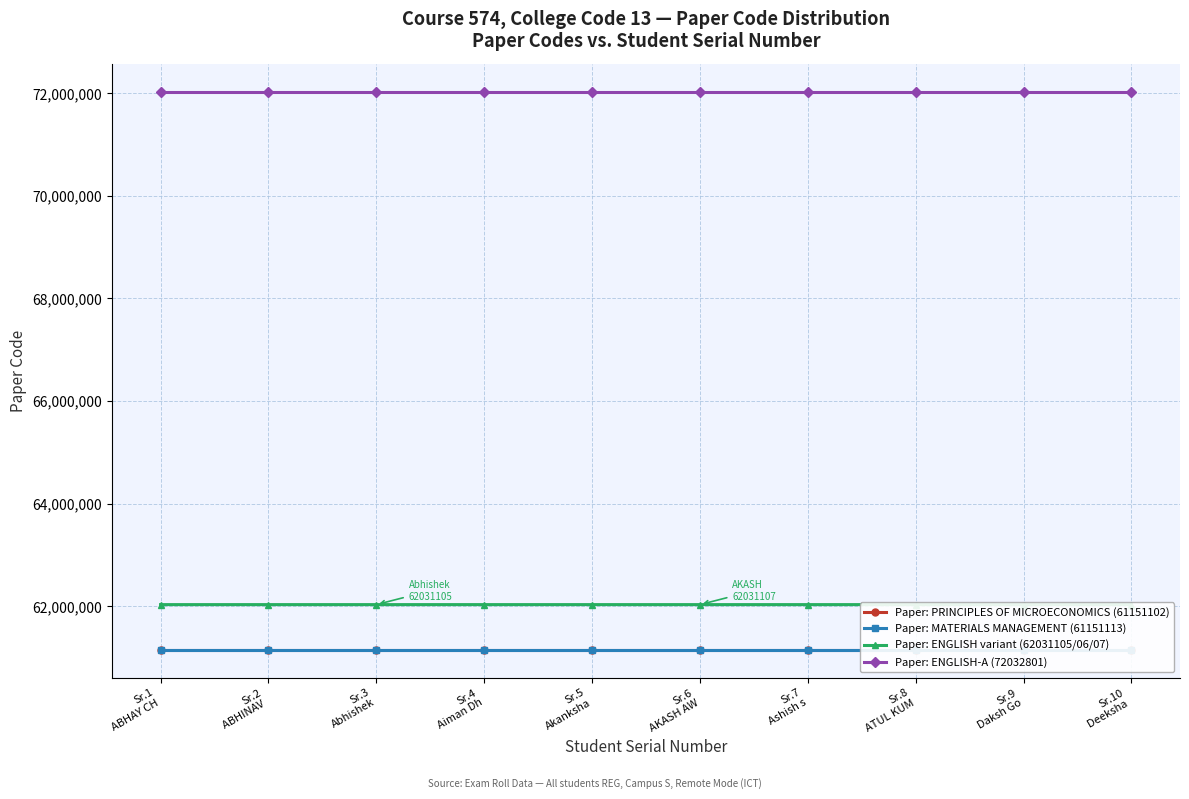

Rank the series by their maximum value, from lowest to highest.

Paper: PRINCIPLES OF MICROECONOMICS (61151102), Paper: MATERIALS MANAGEMENT (61151113), Paper: ENGLISH variant (62031105/06/07), Paper: ENGLISH-A (72032801)